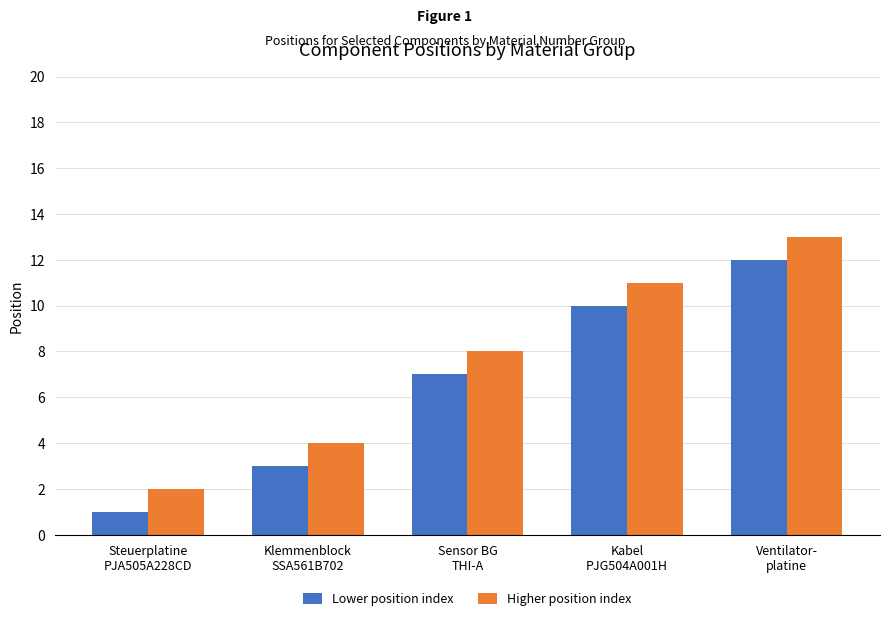

What is the value of the Higher position index bar at the 2nd from the left?

4